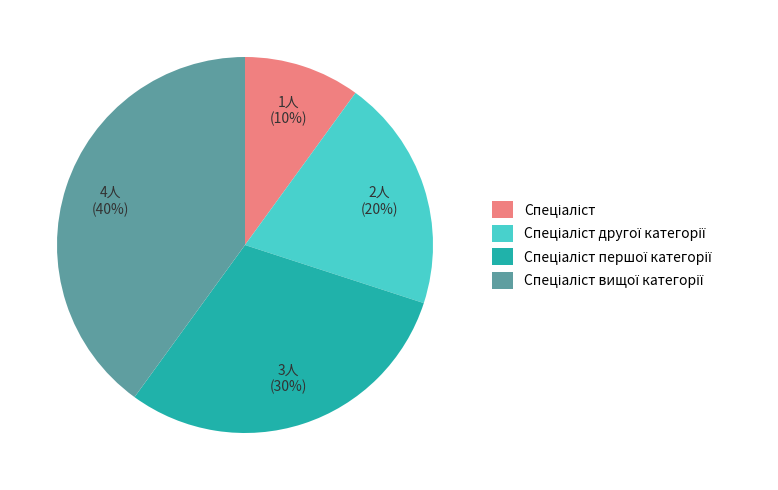

To the nearest percent, what is the difference between the largest and smallest slice percentages?

30%